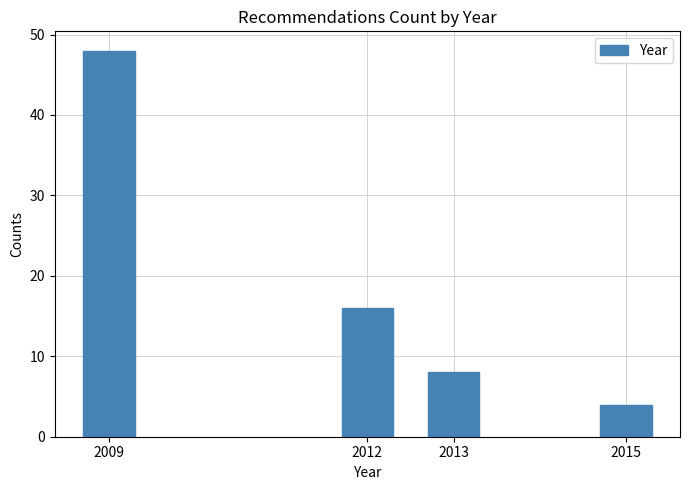

Reading left to right, transcribe all the data shown in this chart.

48	16	8	4